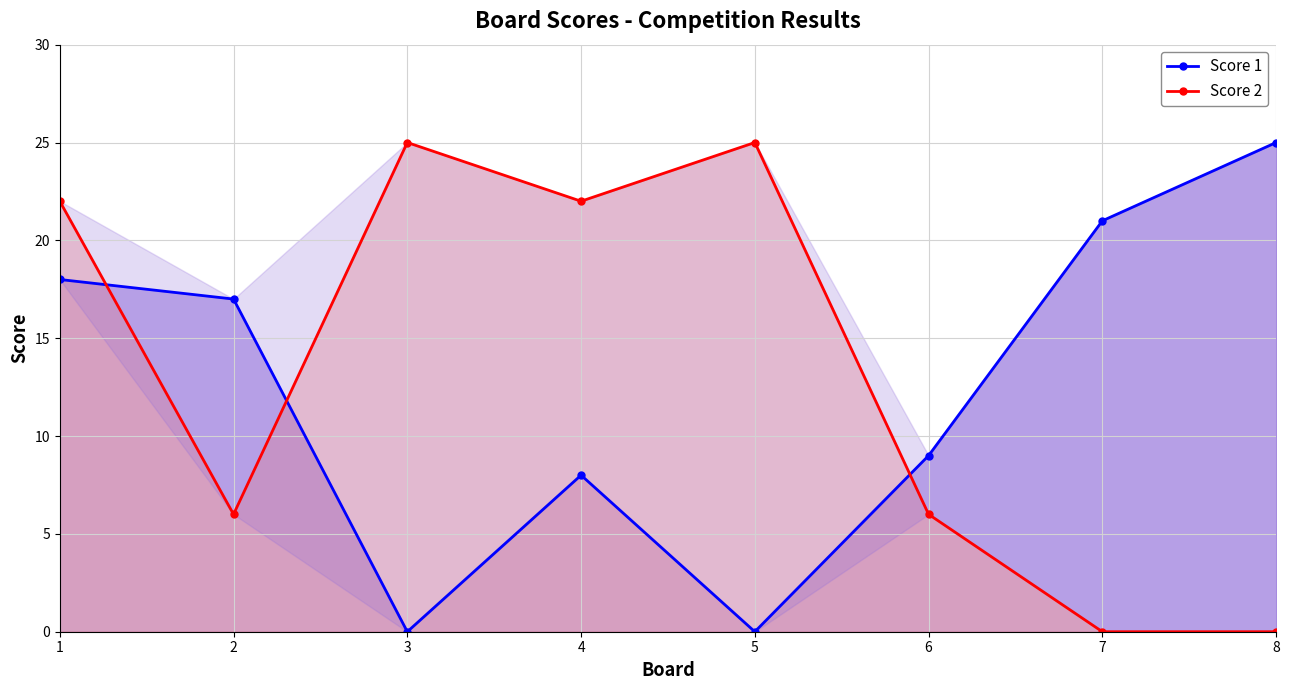

What is the difference between the maximum and minimum values in the Score 2 series?

25